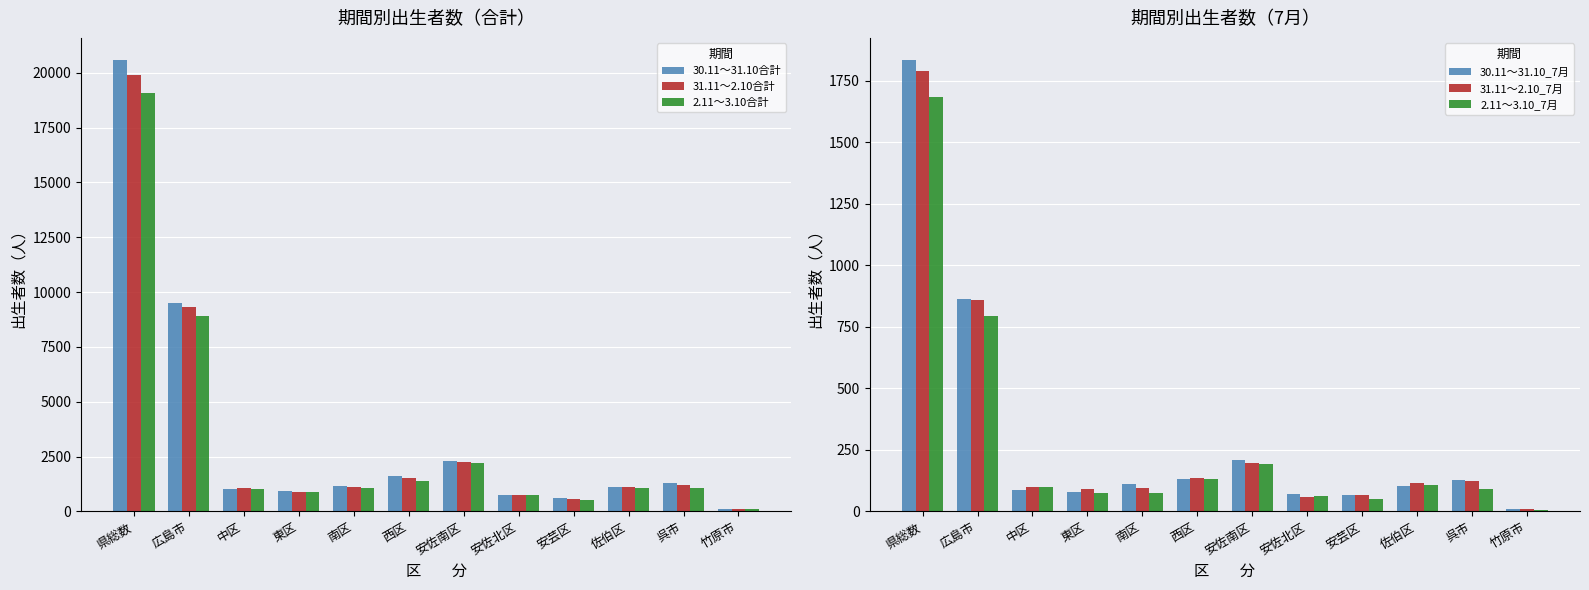

Rank the categories by 31.11～2.10_7月 value from highest to lowest.

県総数, 広島市, 安佐南区, 西区, 呉市, 佐伯区, 中区, 南区, 東区, 安芸区, 安佐北区, 竹原市